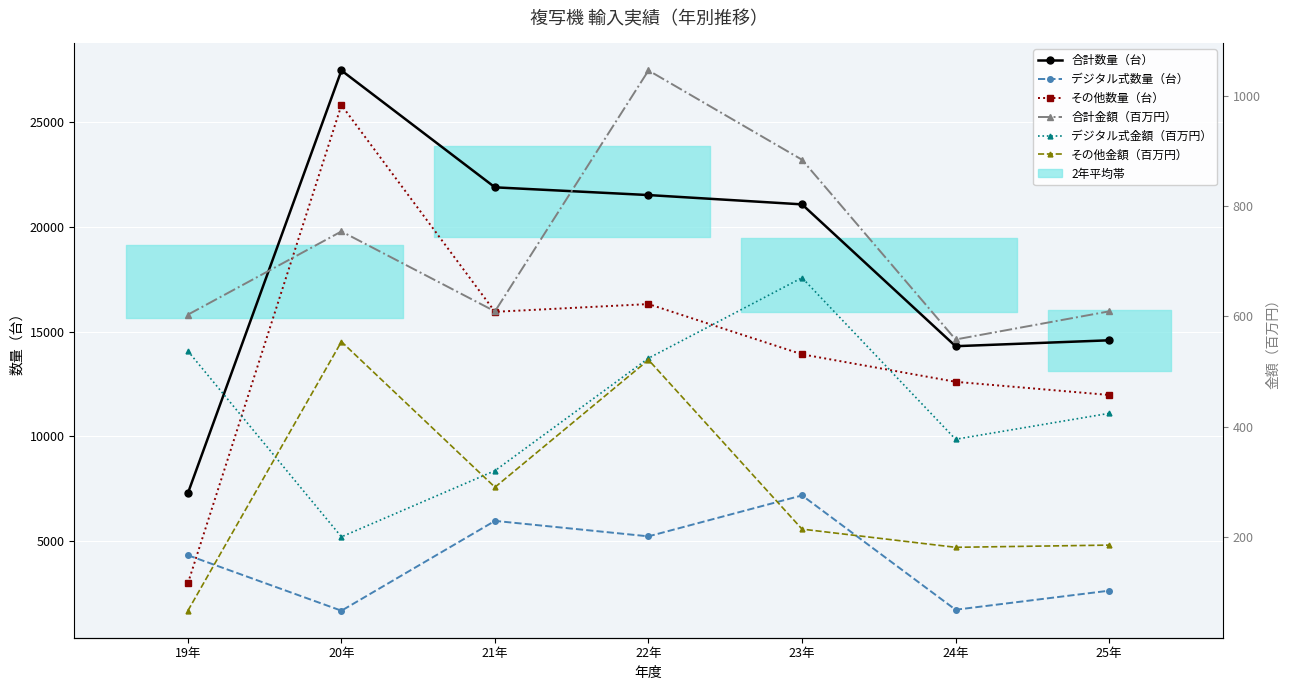

Reading left to right, list all the values displayed in this chart.

合計数量（台）: 7274	27481	21894	21525	21080	14300	14582
デジタル式数量（台）: 4308	1656	5950	5211	7168	1702	2613
その他数量（台）: 2966	25825	15944	16314	13912	12598	11969
合計金額（百万円）: 603	754	609	1046	884	558	609
デジタル式金額（百万円）: 537	200	320	524	670	377	424
その他金額（百万円）: 66	554	290	521	214	181	185